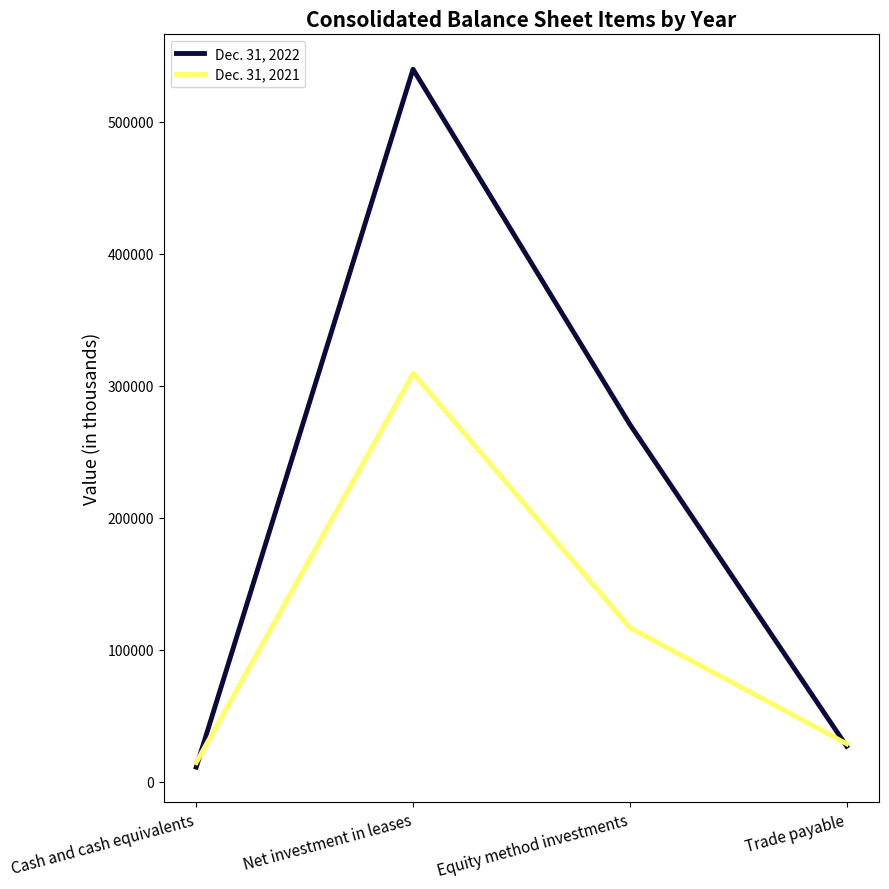

How many series are shown in this chart?

2